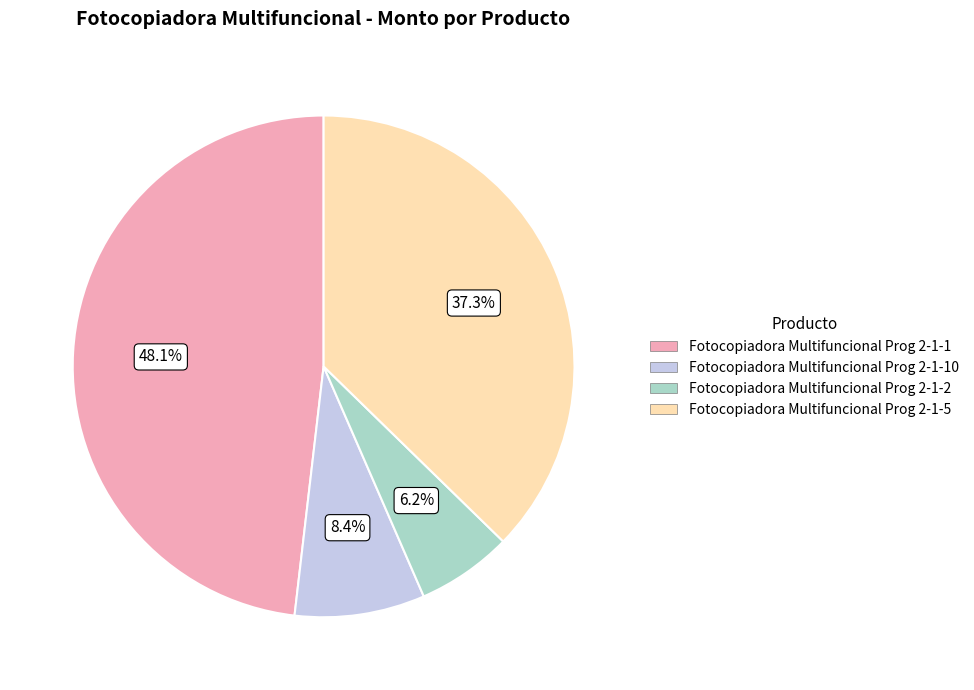

To the nearest percent, what percentage of the pie is Fotocopiadora Multifuncional Prog 2-1-5?

37%